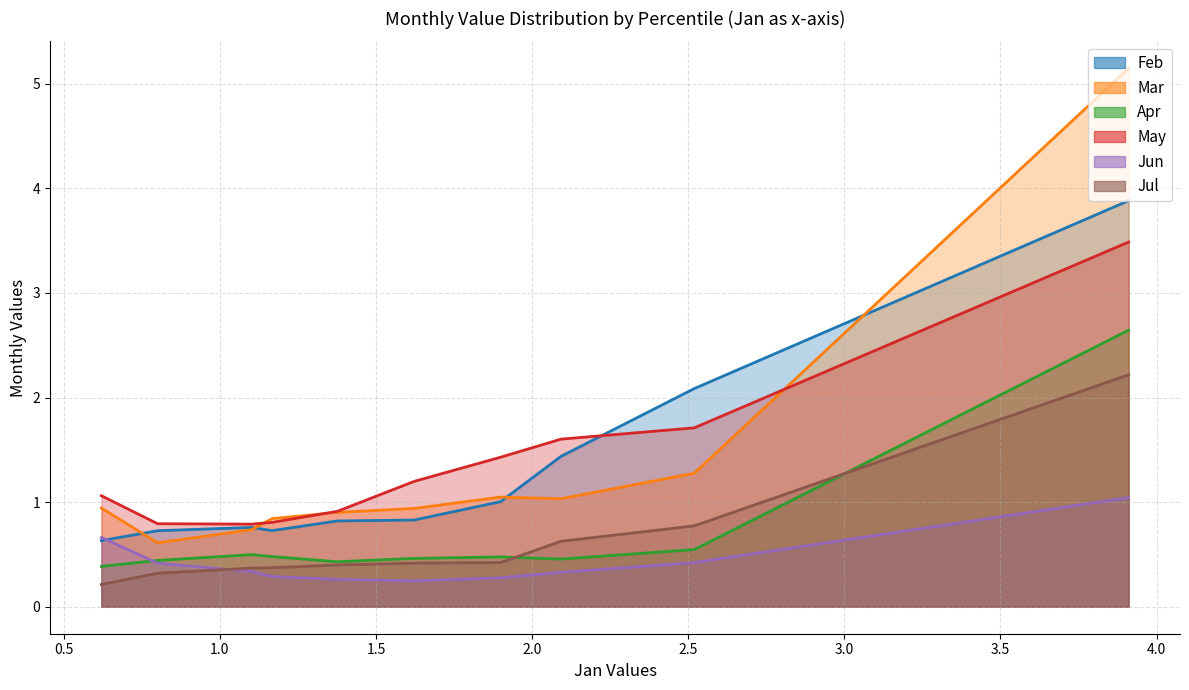

What are all the series names shown in the legend?

Feb, Mar, Apr, May, Jun, Jul